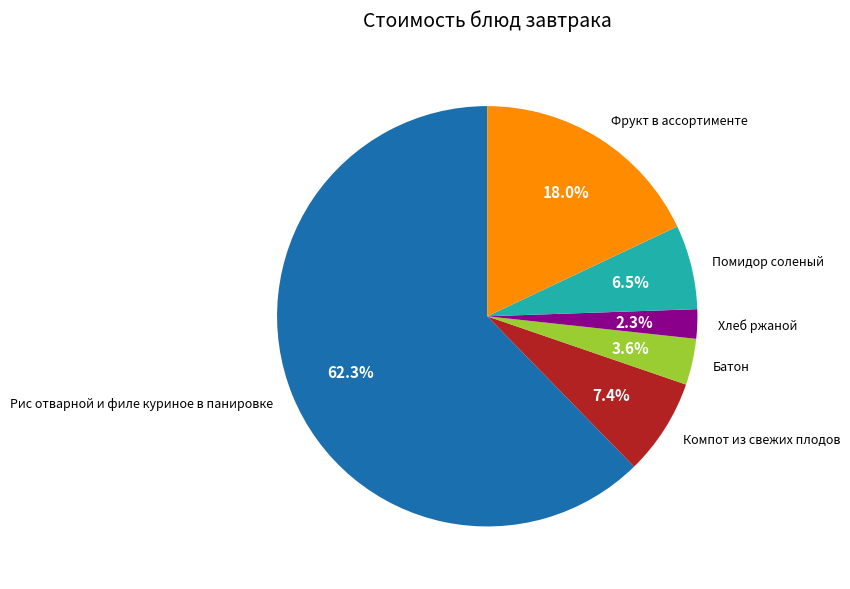

Do Рис отварной и филе куриное в панировке and Хлеб ржаной together represent more than half of the pie?

Yes